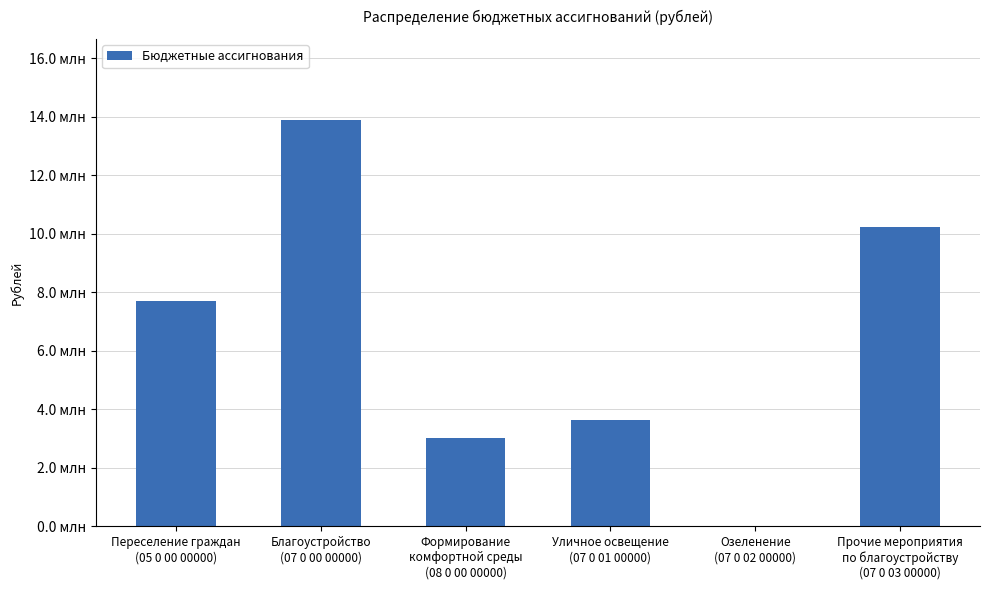

Rank the categories by value from lowest to highest.

Озеленение
(07 0 02 00000), Формирование
комфортной среды
(08 0 00 00000), Уличное освещение
(07 0 01 00000), Переселение граждан
(05 0 00 00000), Прочие мероприятия
по благоустройству
(07 0 03 00000), Благоустройство
(07 0 00 00000)